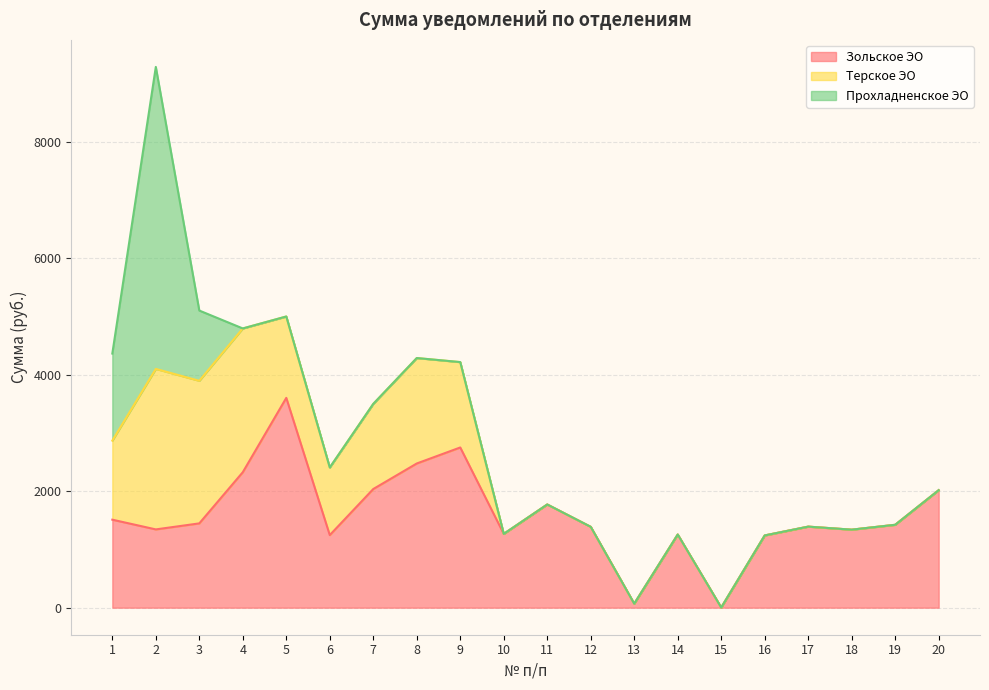

Reading right to left, list all the values displayed in this chart.

Зольское ЭО: 2016.7	1422.8	1339.3	1391.2	1240.1	3.1	1256.1	68.9	1387.7	1771.5	1266.9	2750.0	2475.1	2036.8	1246.0	3601.3	2325.4	1446.9	1343.6	1510.5
Терское ЭО: 0.0	0.0	0.0	0.0	0.0	0.0	0.0	0.0	0.0	0.0	0.0	1465.5	1810.0	1461.5	1160.7	1397.0	2467.6	2447.1	2754.8	1356.8
Прохладненское ЭО: 0.0	0.0	0.0	0.0	0.0	0.0	0.0	0.0	0.0	0.0	0.0	0.0	0.0	0.0	0.0	0.0	0.0	1206.0	5183.4	1494.6